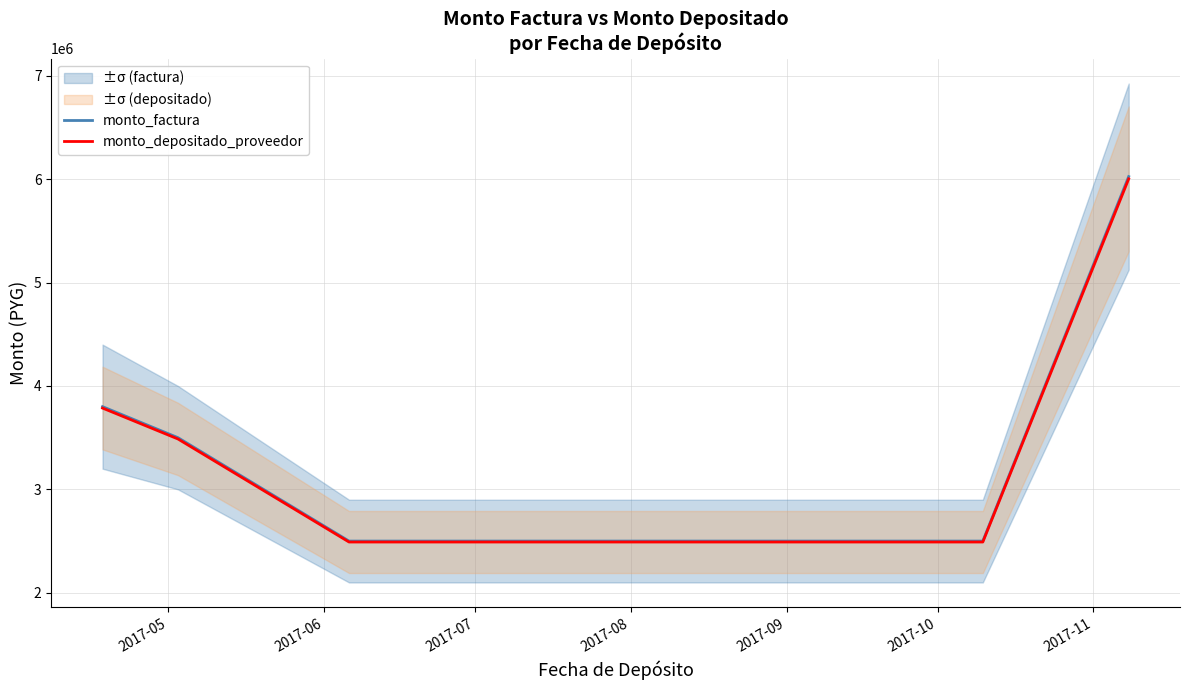

What is the highest value of the monto_depositado_proveedor series?

6003057